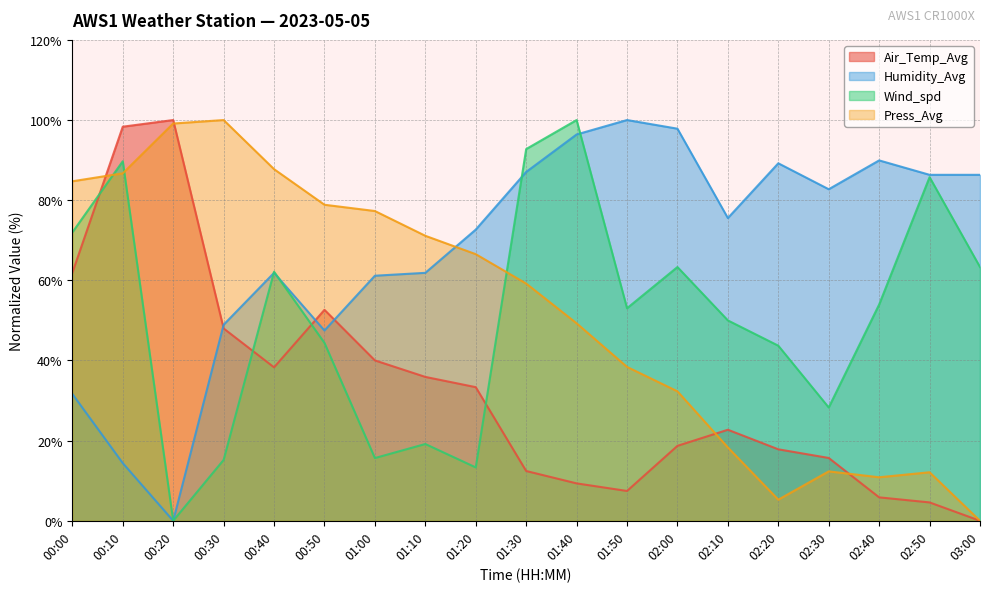

How many times do Humidity_Avg and Press_Avg cross each other?

1